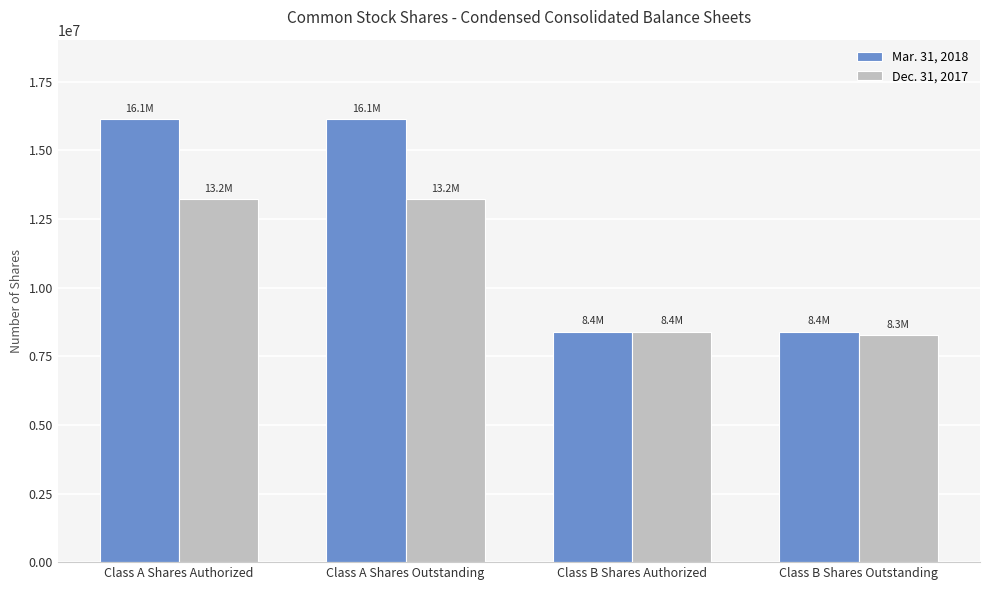

Between Class A Shares Outstanding and Class B Shares Authorized, which series saw the biggest shift?

Mar. 31, 2018